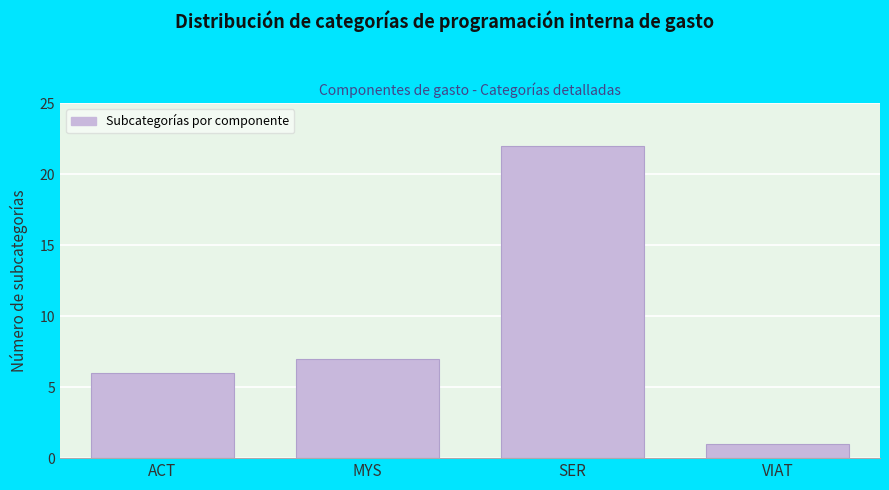

Reading left to right, list all the values displayed in this chart.

ACT=6	MYS=7	SER=22	VIAT=1